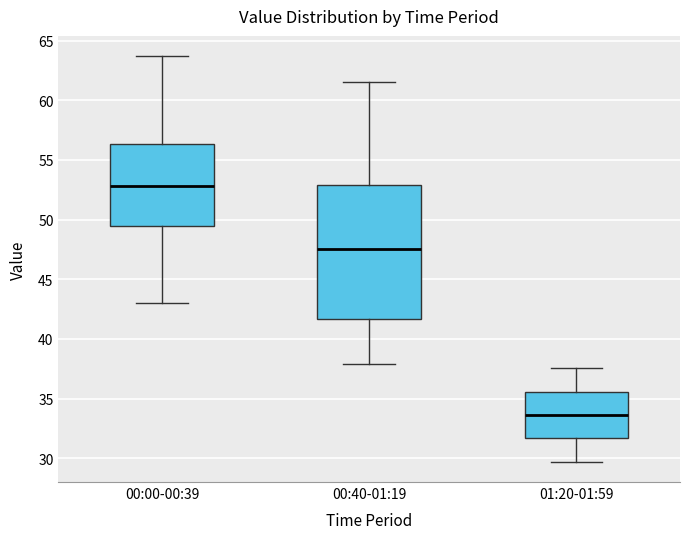

Reading left to right, transcribe this box plot: for each box, give where its median line is, the range the box spans, and where its two whiskers end, as read against the y-axis. The values are not printed on the chart, so give them approximately, as read against the axis.

00:00-00:39: median 53.0, box 49.5 to 56.5, whiskers 43.0 to 63.5
00:40-01:19: median 47.5, box 41.5 to 53.0, whiskers 38.0 to 61.5
01:20-01:59: median 33.5, box 31.5 to 35.5, whiskers 29.5 to 37.5